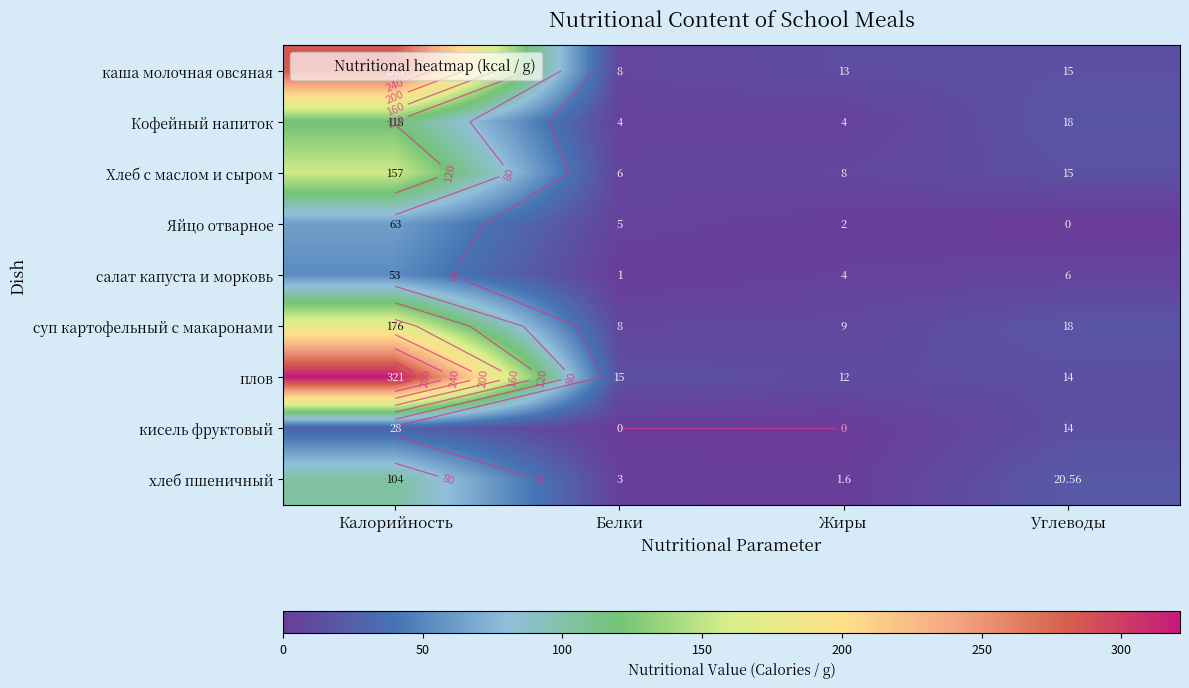

Is the value of Яйцо отварное at Калорийность greater than the value of Хлеб с маслом и сыром at Жиры?

Yes